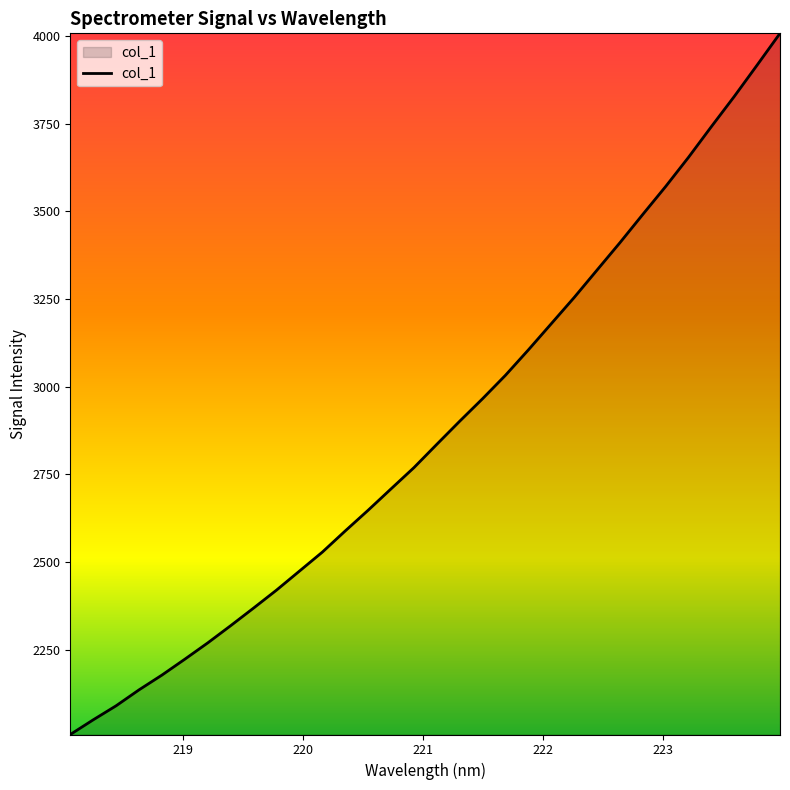

How many lines are shown in the chart?

1